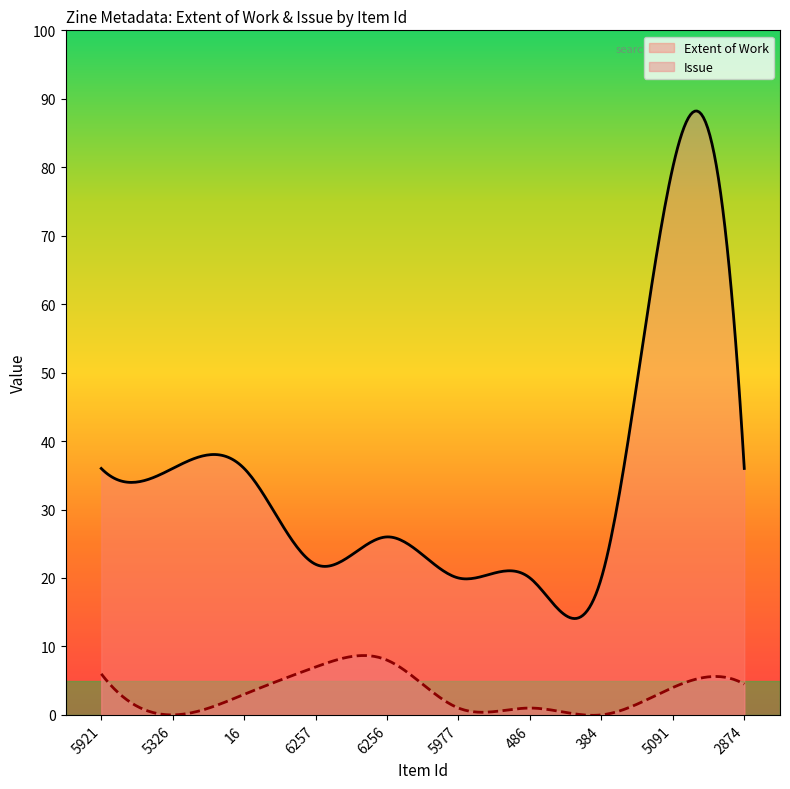

What is the difference between the highest and lowest values at 5977?

19.0